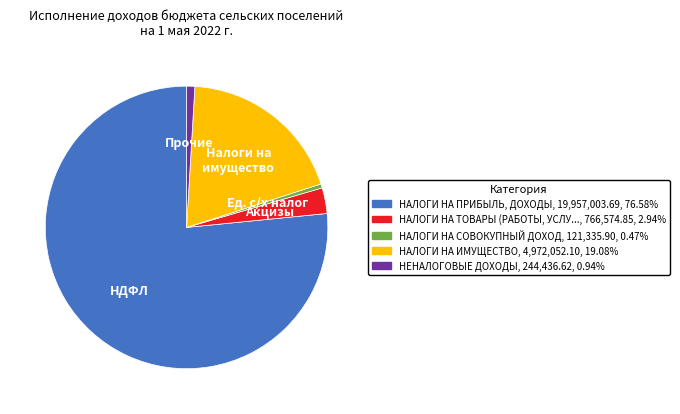

Does any single category account for the majority?

Yes